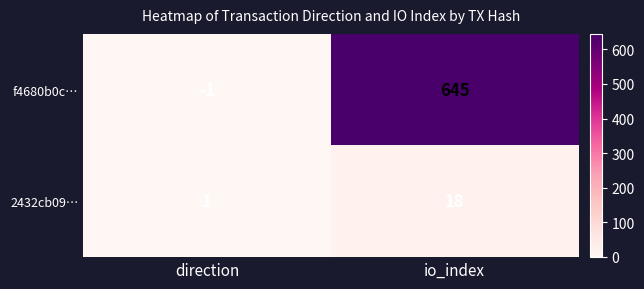

Where is f4680b0c… nearest to the value 322?

direction